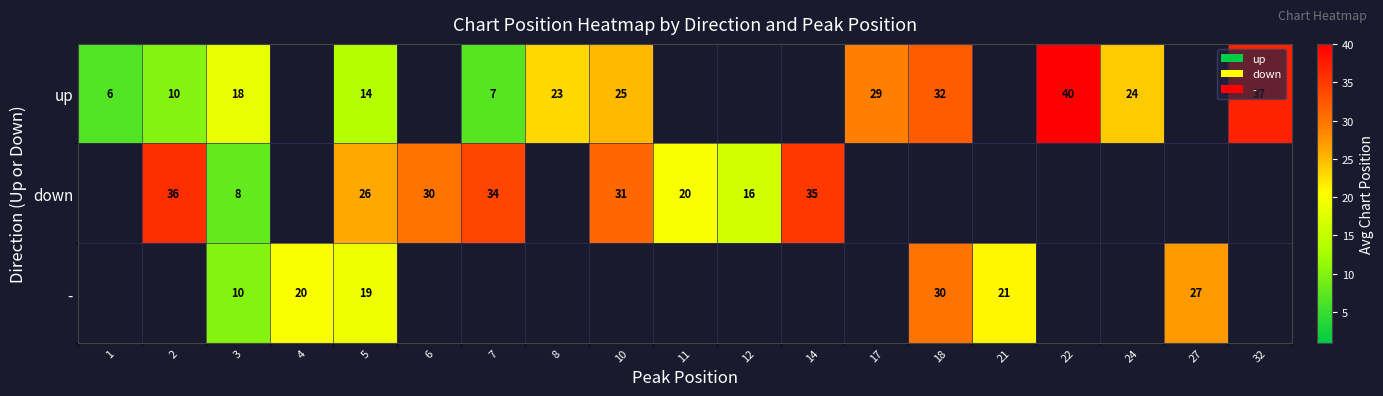

True or false: up has a value of 10.0 at 2.

True